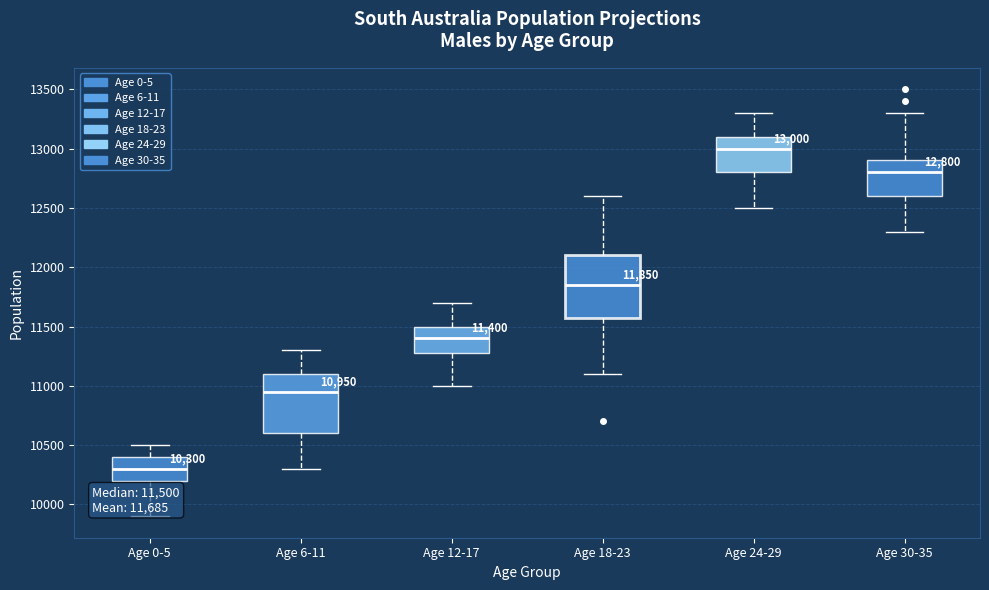

Which box has the highest median line?

Age 24-29